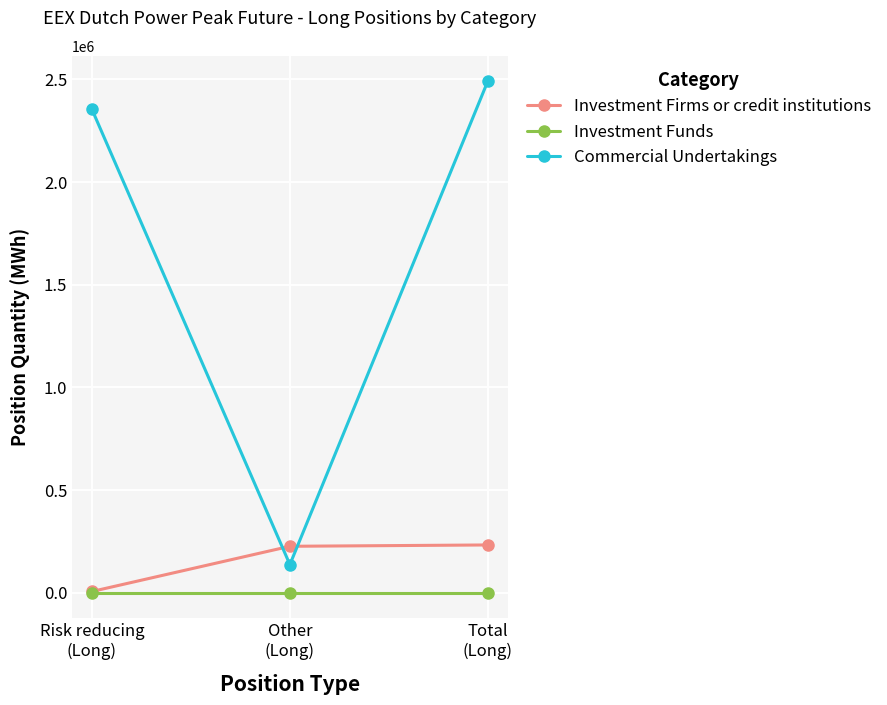

What is the difference between the maximum and minimum values in the Investment Firms or credit institutions series?

226572